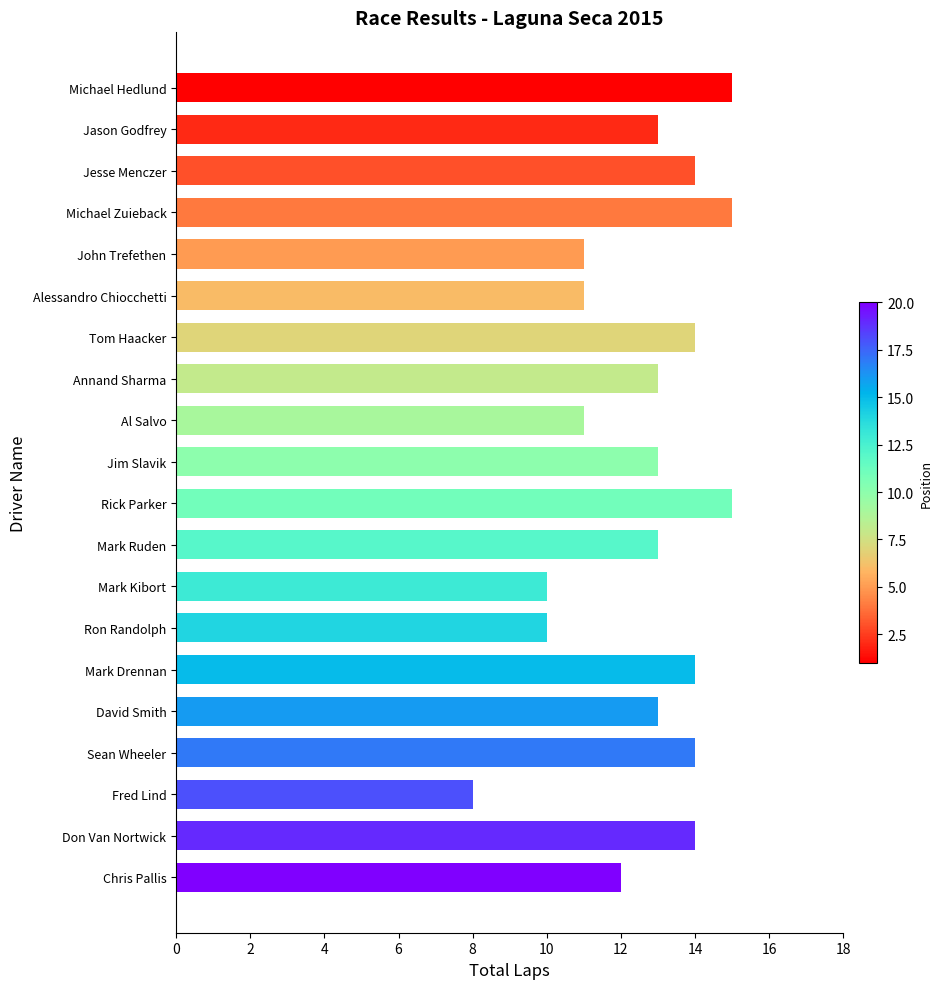

Read the value at Fred Lind.

8